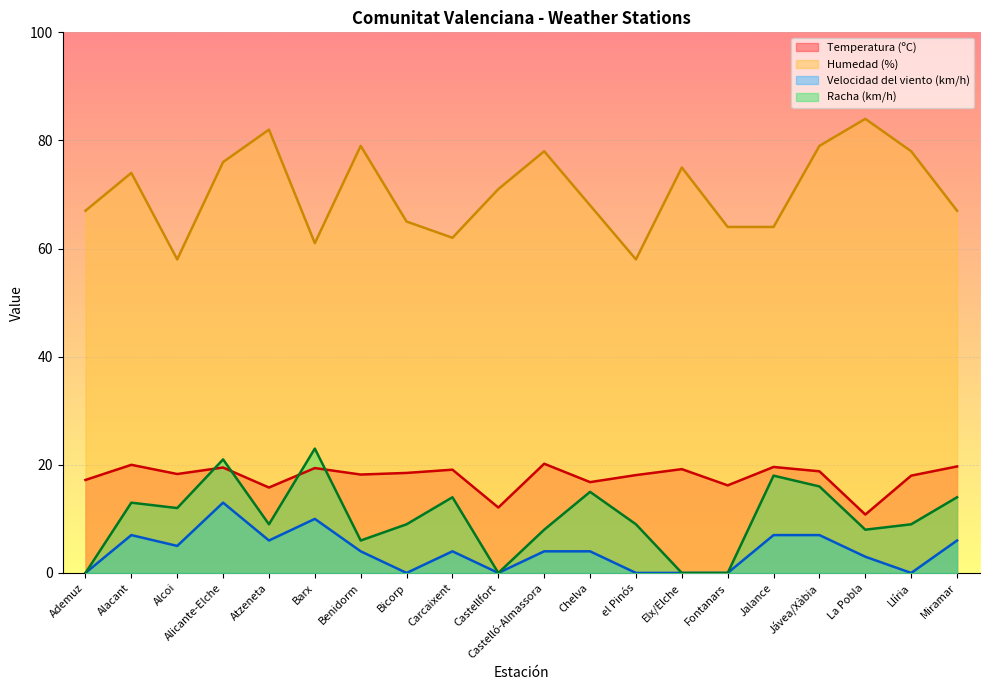

Which series ends up on top after the final intersection of Temperatura (ºC) and Racha (km/h)?

Temperatura (ºC)